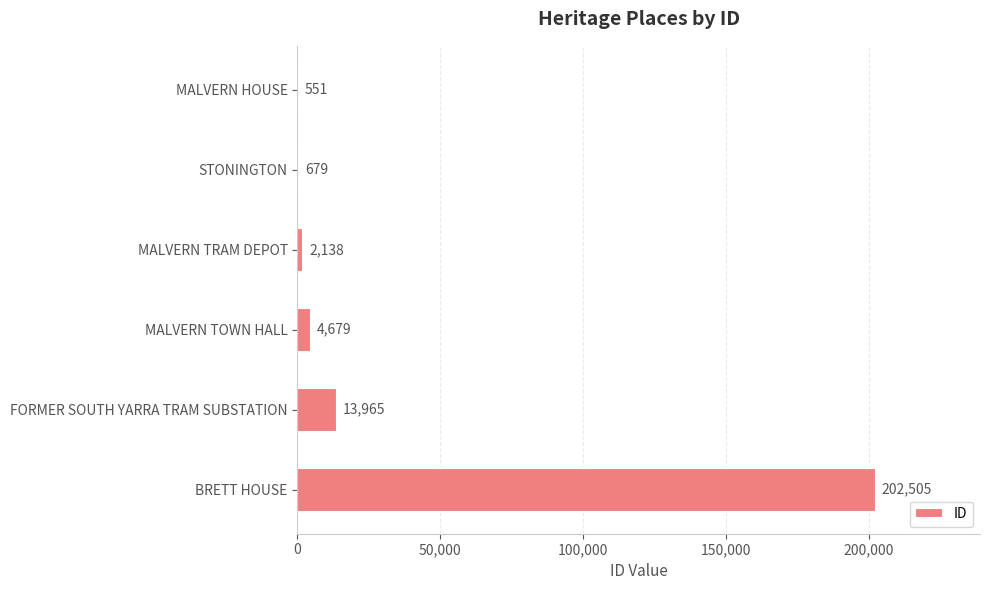

Are the bars grouped side by side (vs. stacked)?

No